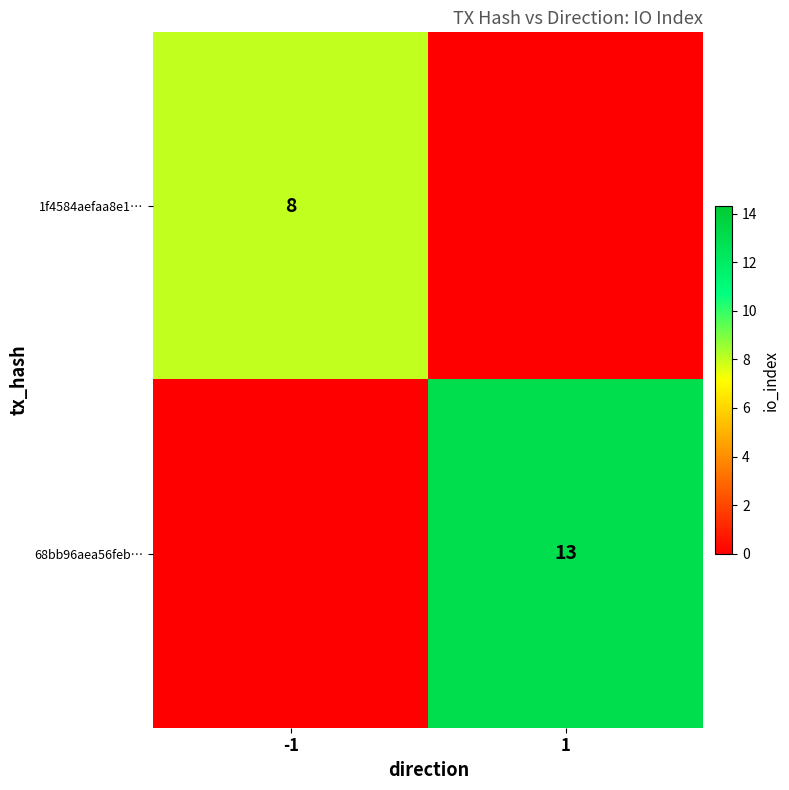

The value of 1f4584aefaa8e1… at -1 is 12. True or false?

False